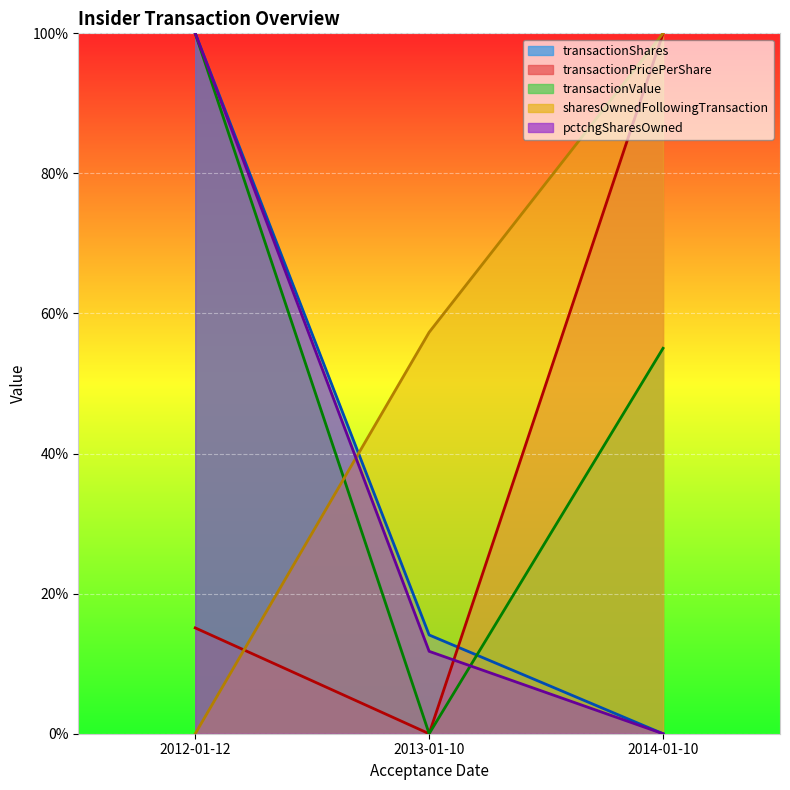

What is the sum of all transactionValue values?

1.6